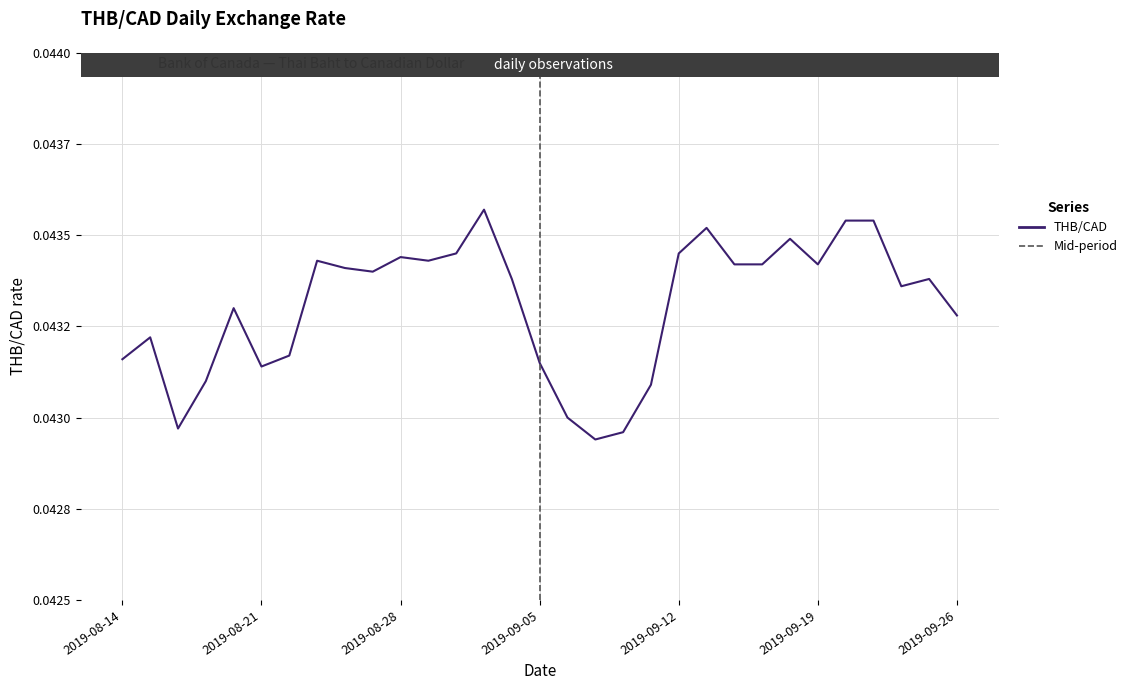

At which label is the value closest to 0?

2019-09-09